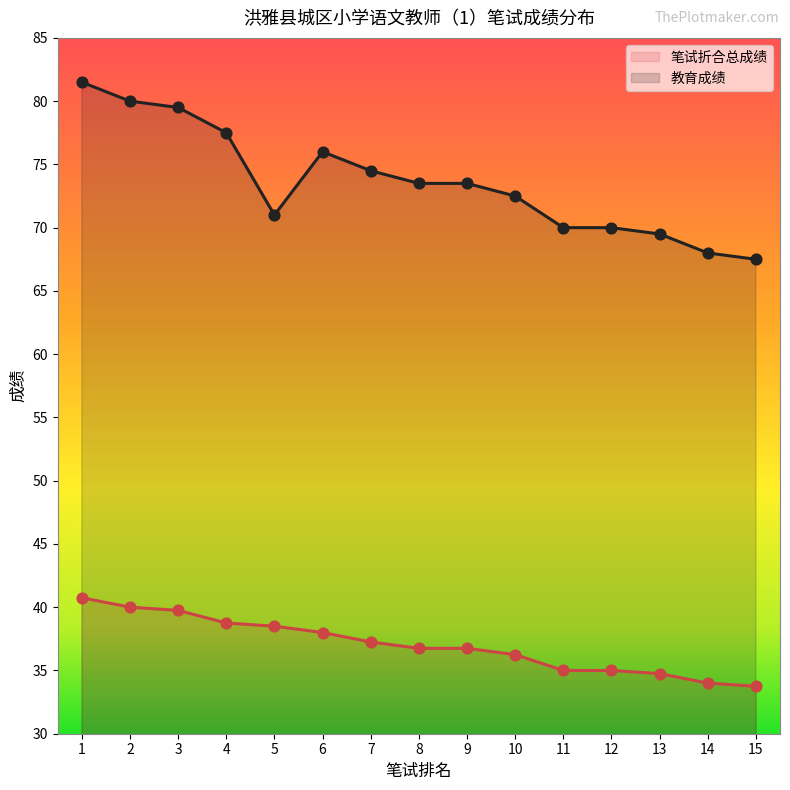

Which series reaches the minimum Y coordinate?

笔试折合总成绩